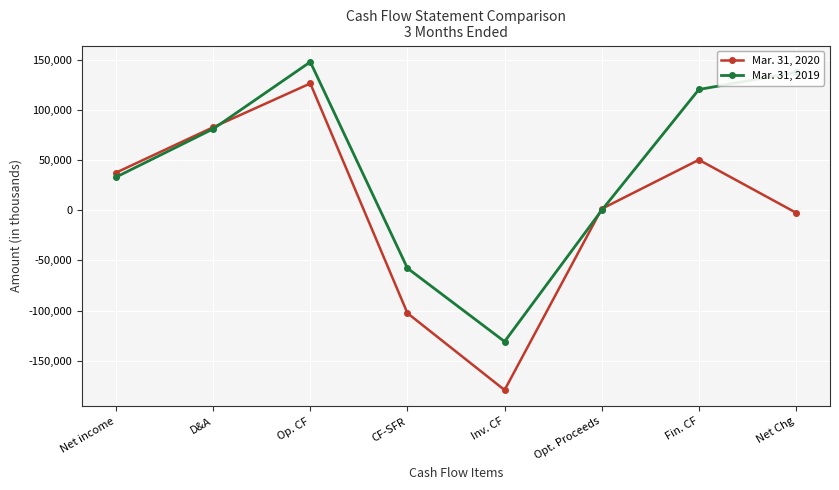

What is the value of the Mar. 31, 2020 point at the 2nd from the left?

82821